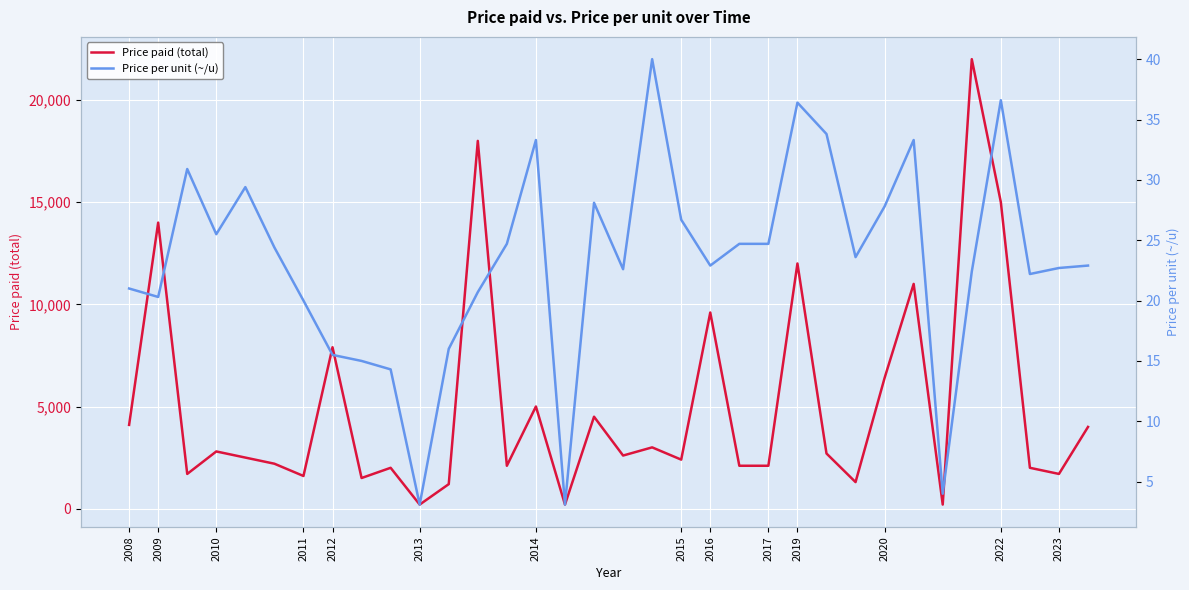

The Price paid (total) series shows 6400 at 2020. True or false?

True